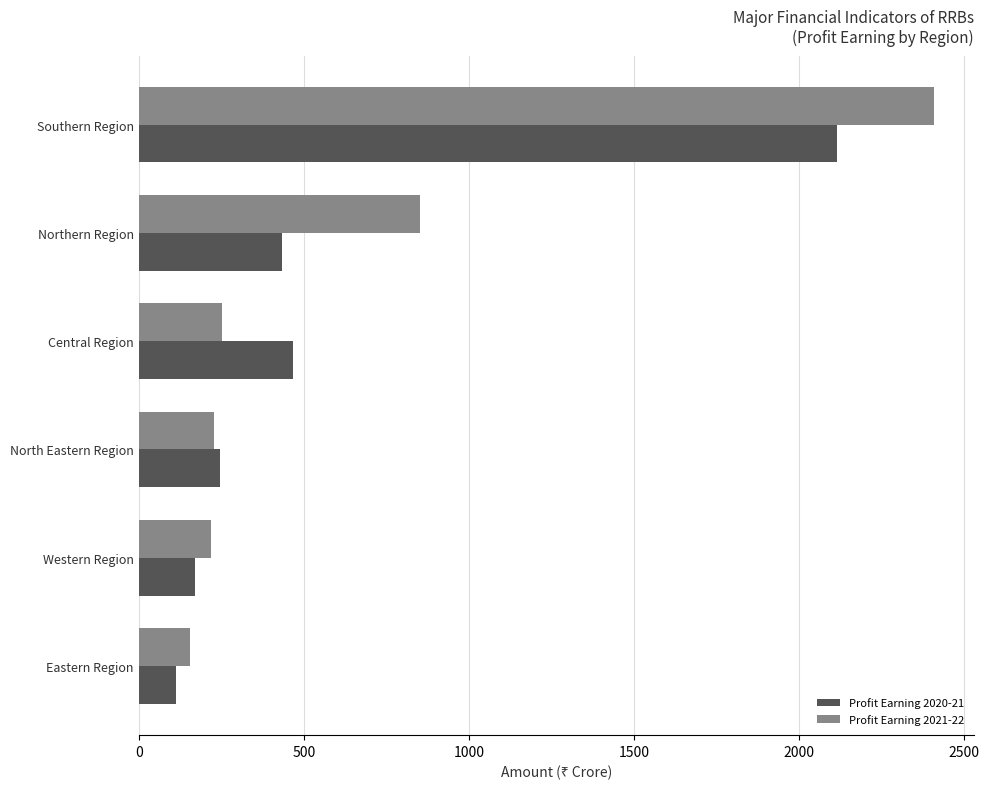

What is the difference between the second highest and second lowest values in the Profit Earning 2021-22 series?

632